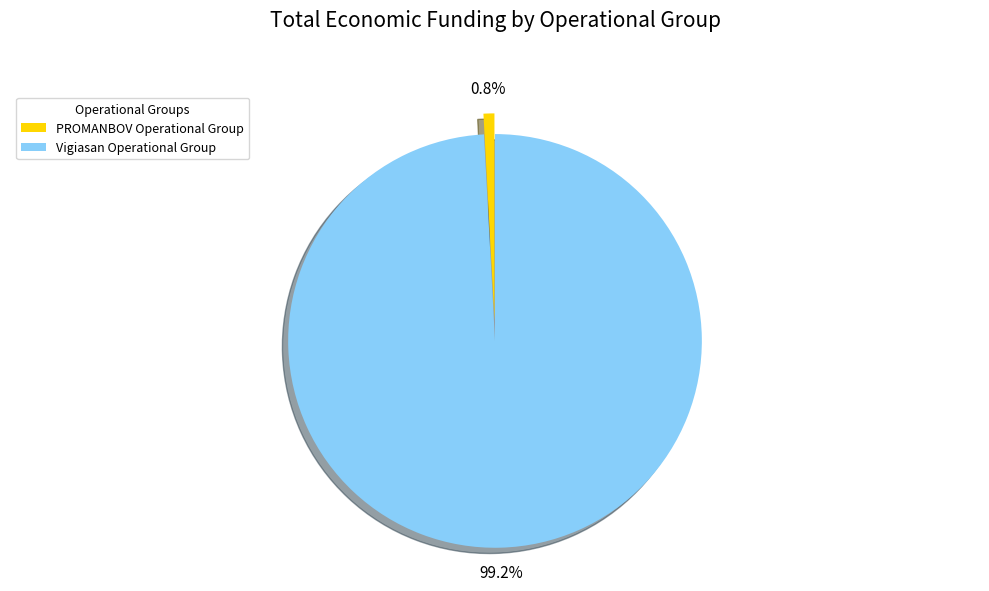

To the nearest percent, what is the difference between the PROMANBOV Operational Group and Vigiasan Operational Group slice percentages?

98%